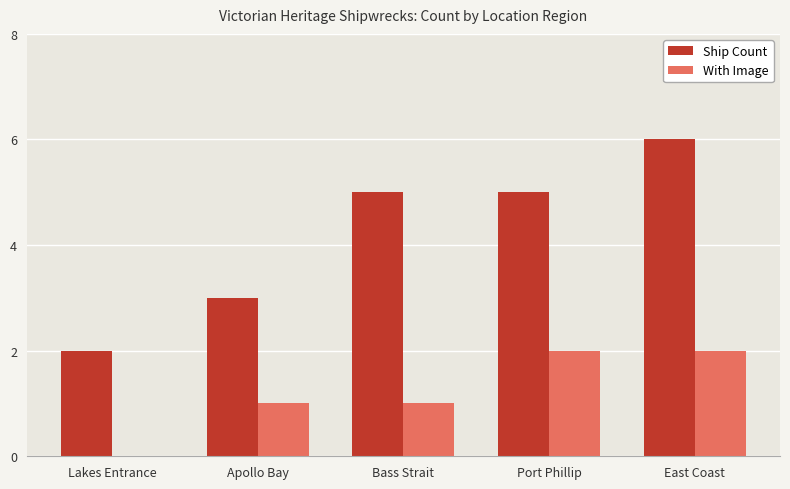

How many positive values does the With Image series have?

4